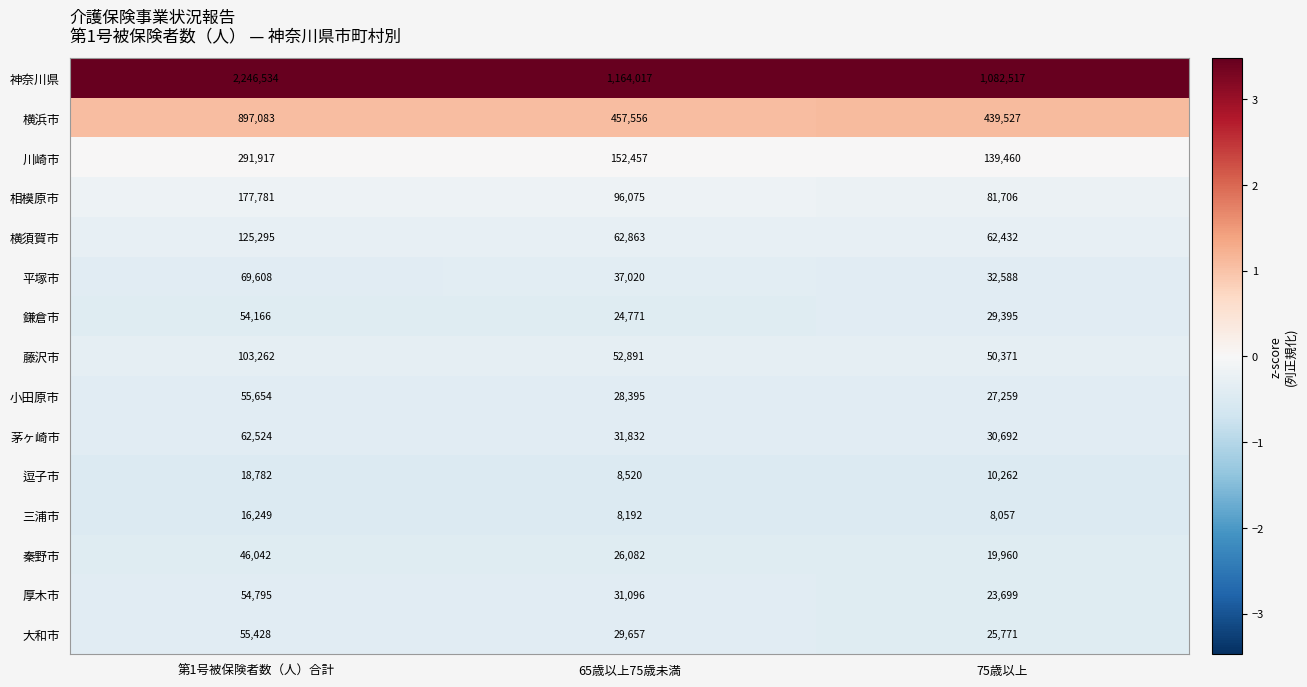

Which label corresponds to the smallest value in the chart?

75歳以上